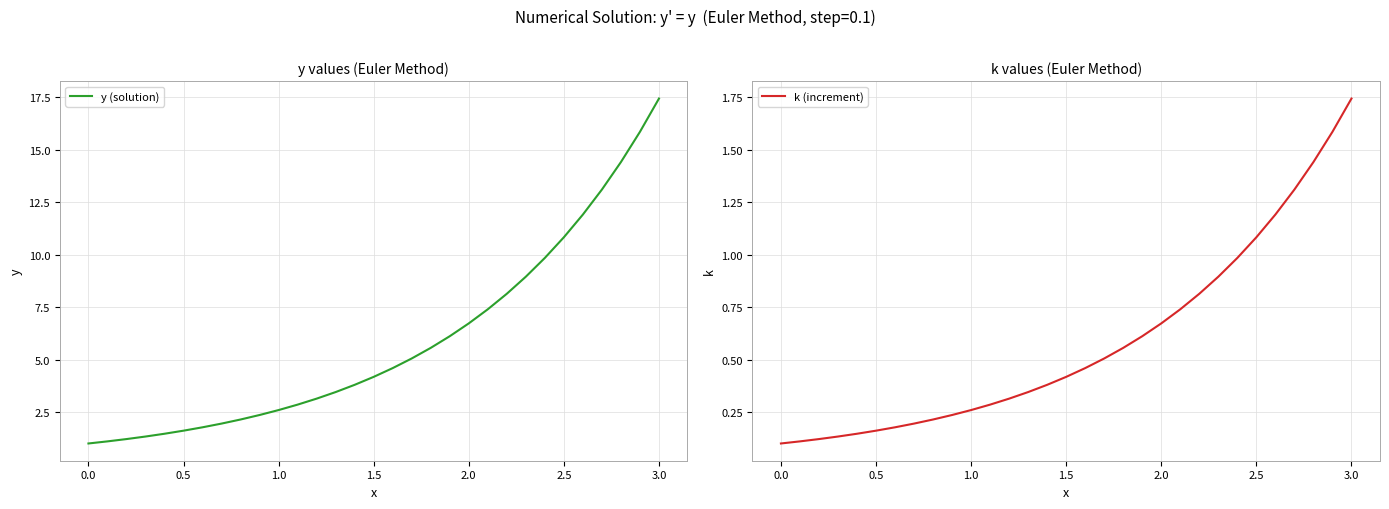

The value of y (solution) at 2.5 is 10.8. True or false?

True